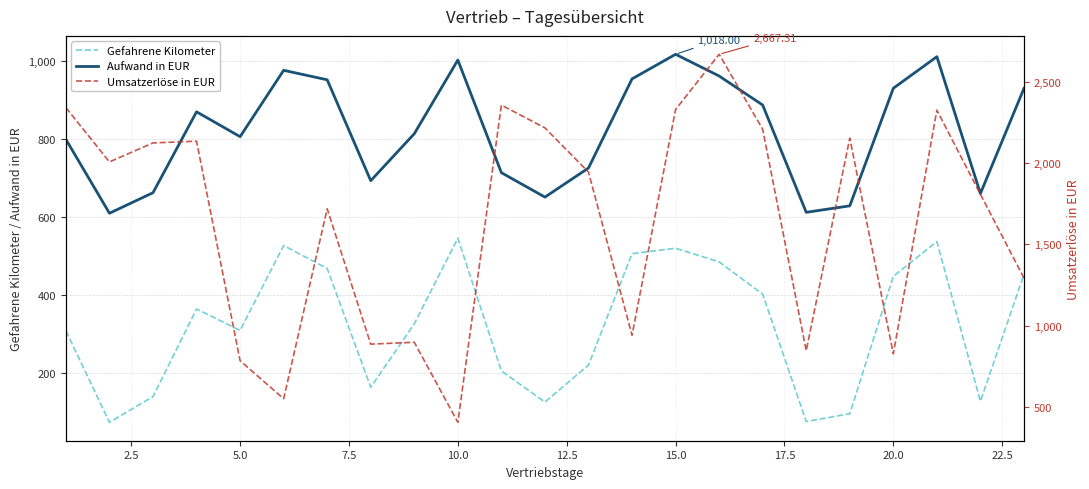

True or false: Aufwand in EUR and Gefahrene Kilometer cross at least once.

False